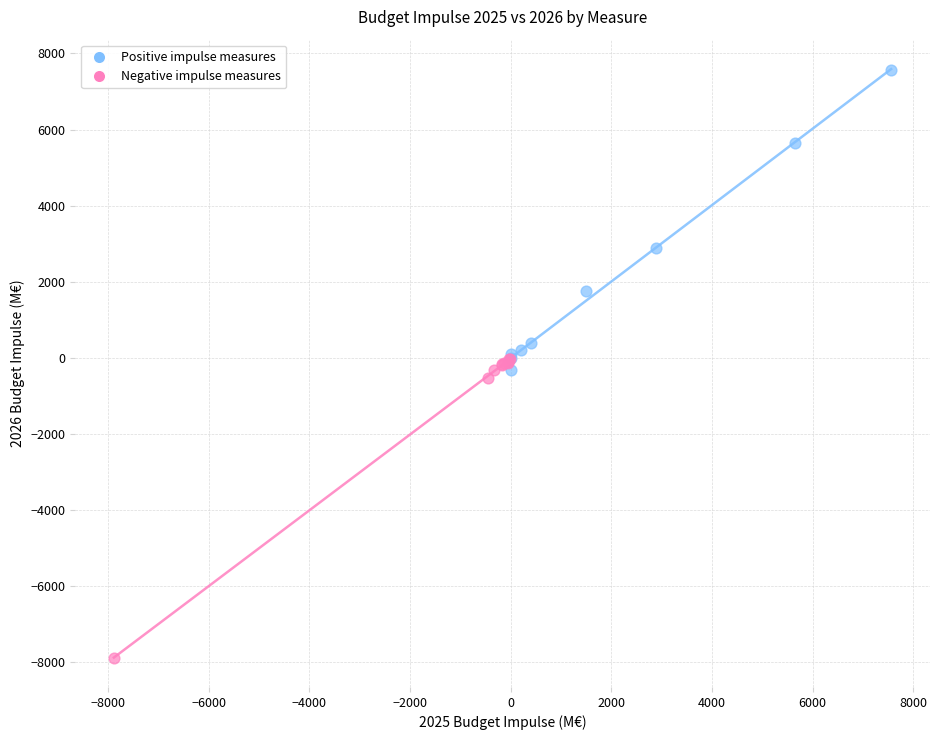

Which series reaches the minimum Y coordinate?

Negative impulse measures